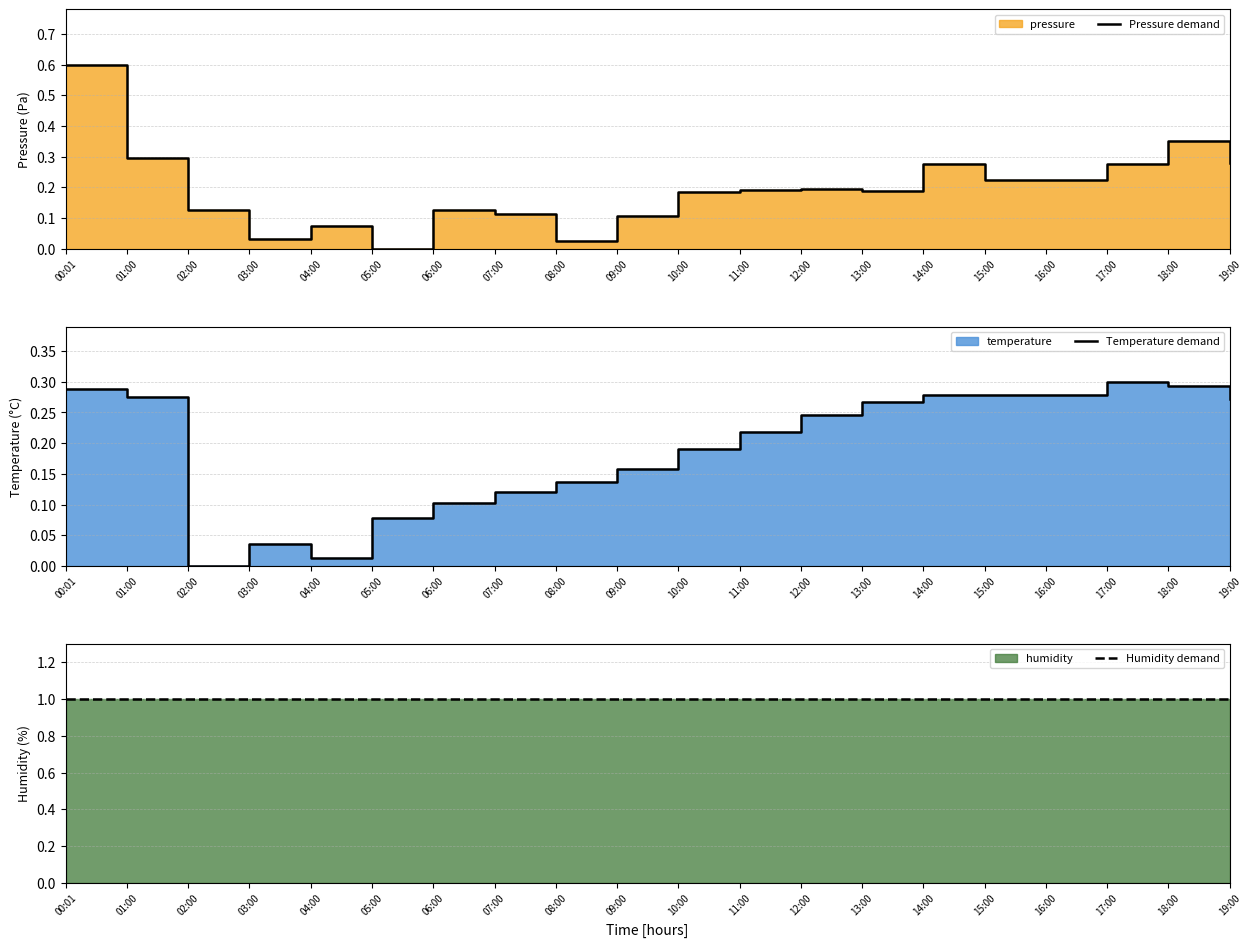

Rank the series by their maximum value, from lowest to highest.

Temperature demand, Pressure demand, Humidity demand